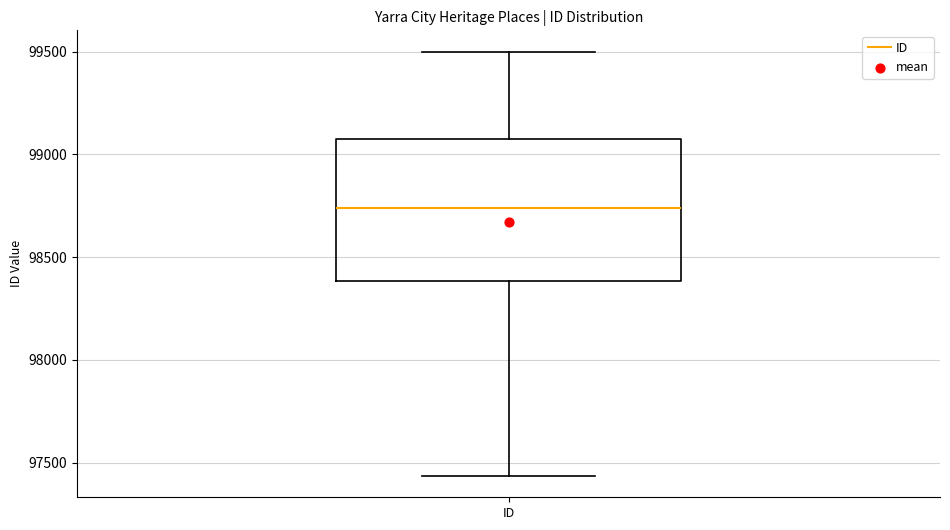

Where is the lower edge of the box for ID on the y-axis? The values are not printed on the chart, so give them approximately, as read against the axis.

98400